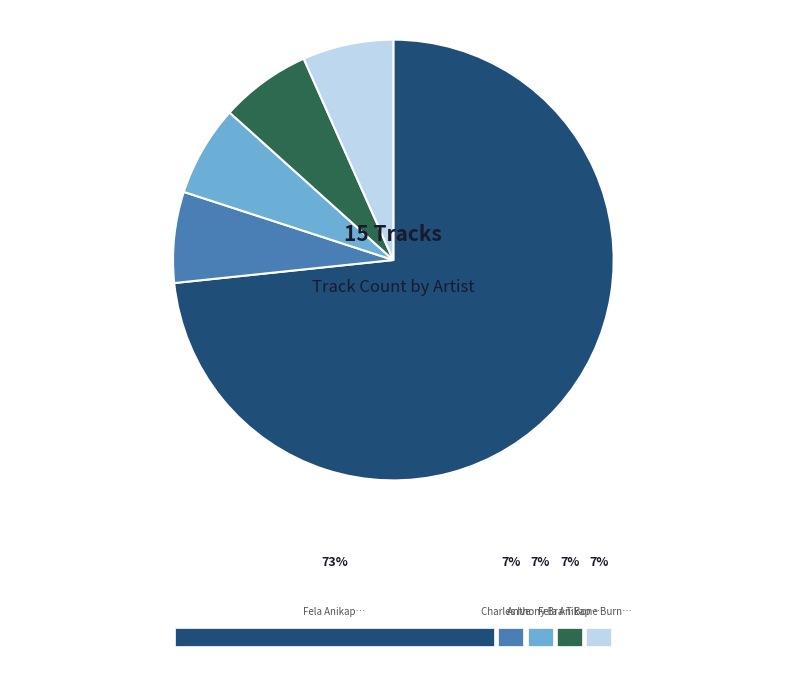

Is there a majority slice in this chart?

Yes